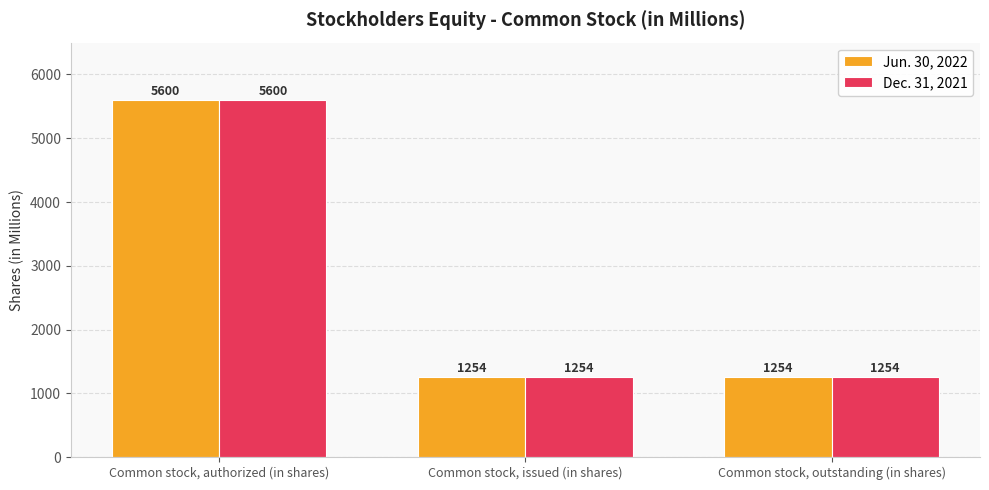

How many data points in Jun. 30, 2022 are above 1254?

1